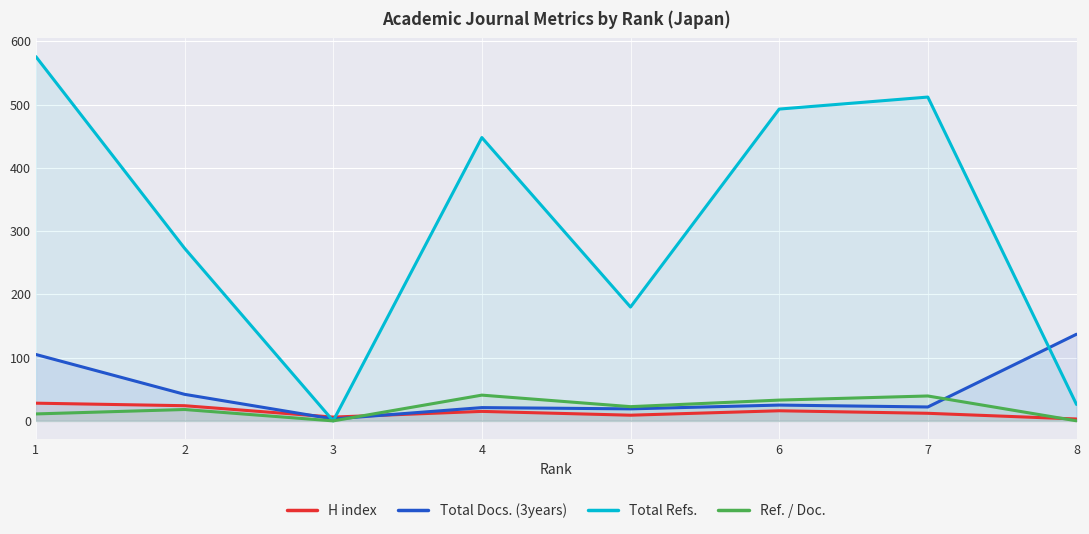

How many lines are shown in the chart?

4